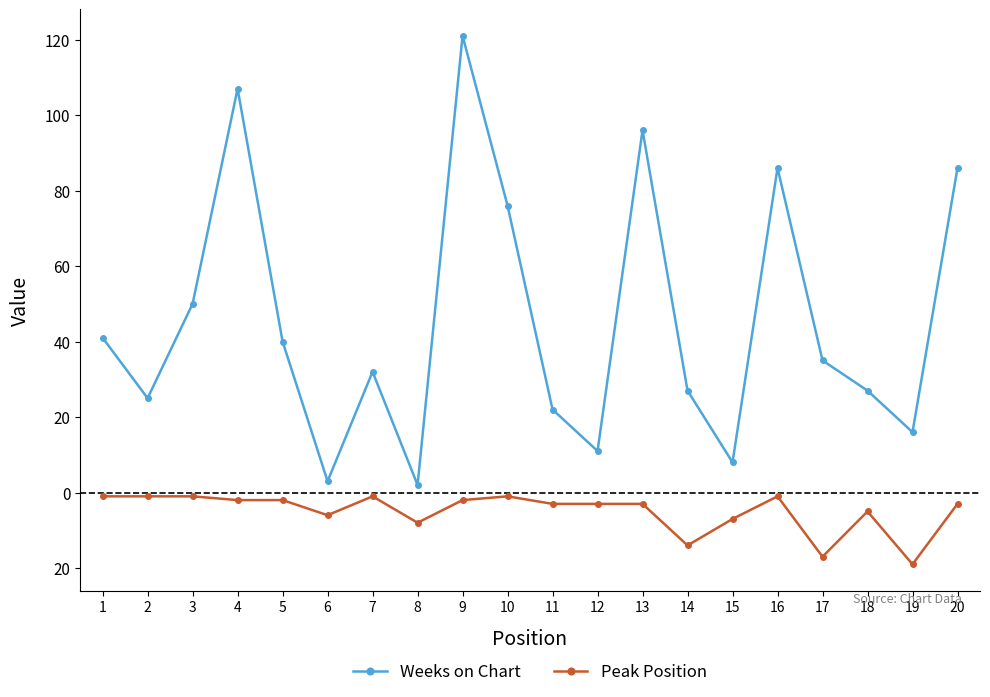

At how many categories does at least one series exceed 24?

14